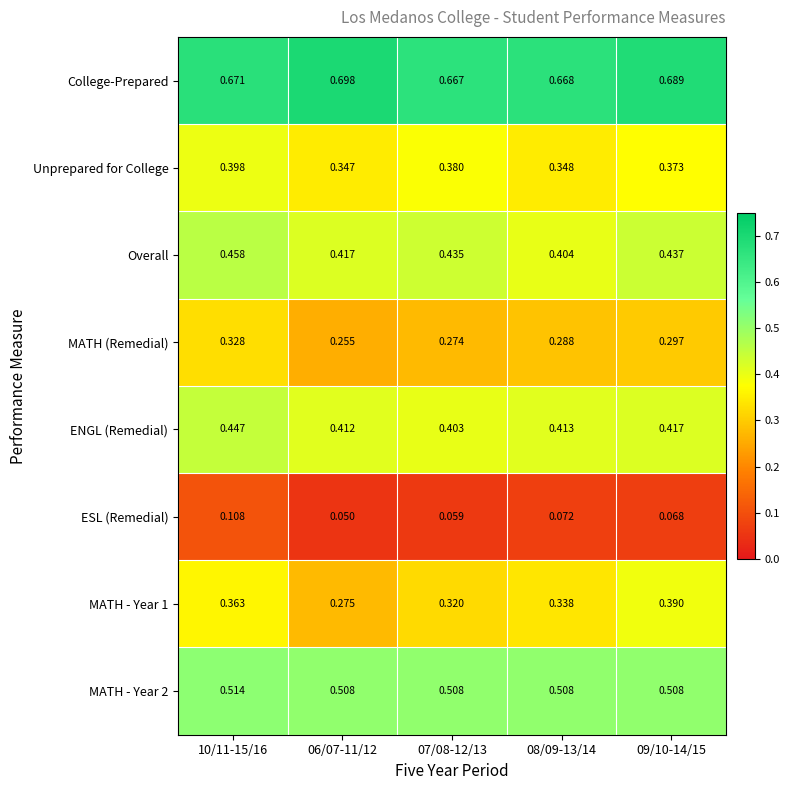

Which series changed the most between 10/11-15/16 and 09/10-14/15?

ESL (Remedial)